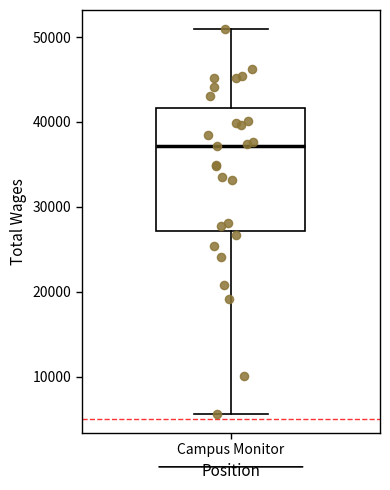

Transcribe this box plot: give where the median line is, the range the box spans, and where the two whiskers end, as read against the y-axis. The values are not printed on the chart, so give them approximately, as read against the axis.

median 37000, box 27000 to 42000, whiskers 6000 to 51000